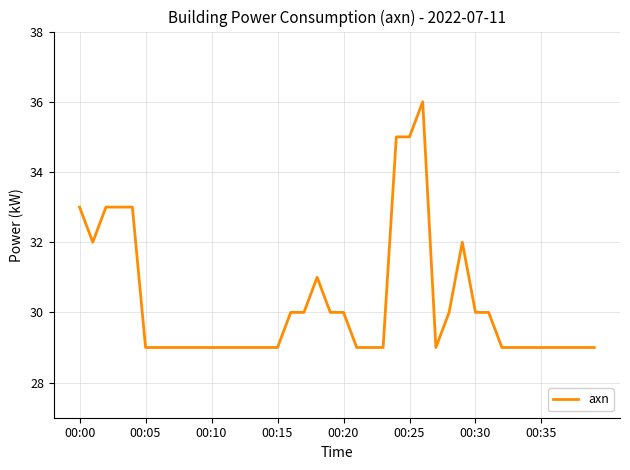

What is the difference between the maximum and minimum values?

7